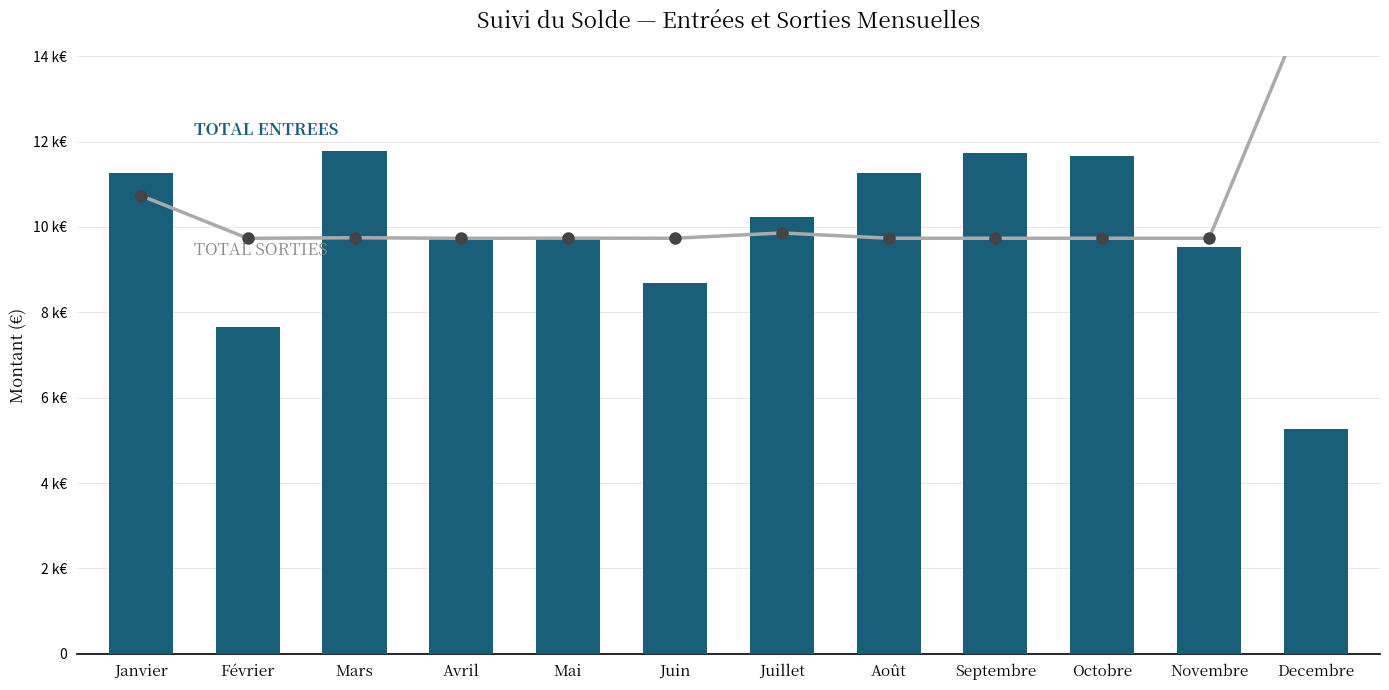

Reading left to right, transcribe all the data shown in this chart.

TOTAL SORTIES: 10732.8	9732.8	9746.0	9732.8	9735.7	9734.3	9858.5	9734.3	9734.3	9734.3	9734.3	15742.2
TOTAL ENTREES: 11259.4	7653.0	11774.6	9713.8	9713.8	8683.4	10229.0	11259.4	11720.2	11664.2	9529.8	5261.0